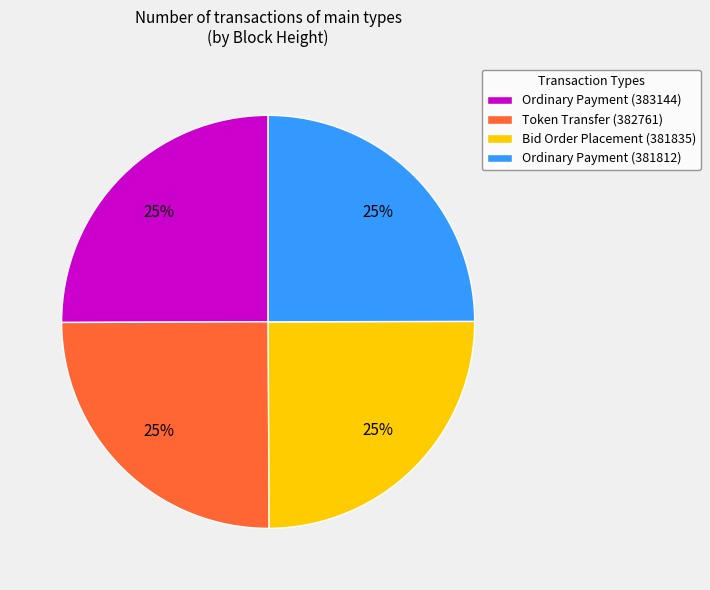

To the nearest percent, what is the combined percentage of Ordinary Payment (383144) and Token Transfer (382761)?

50%